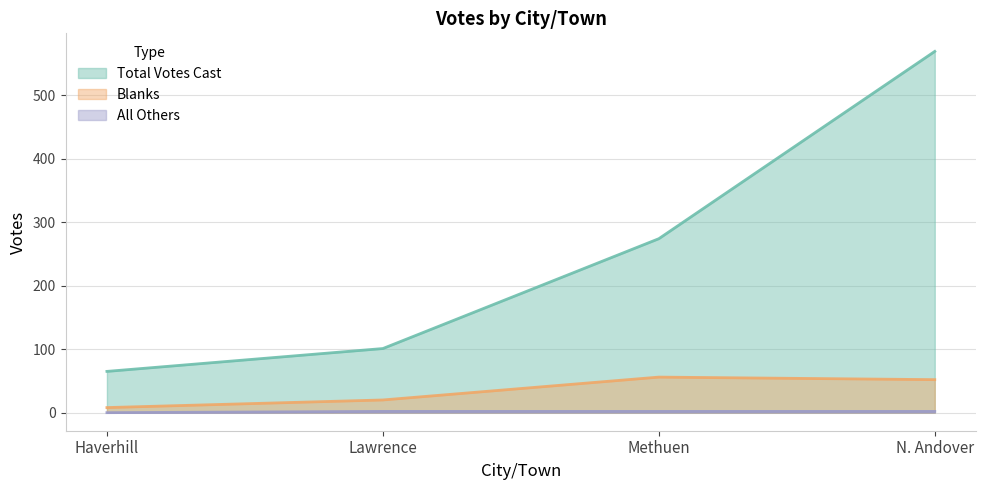

True or false: Total Votes Cast and All Others cross at least once.

False